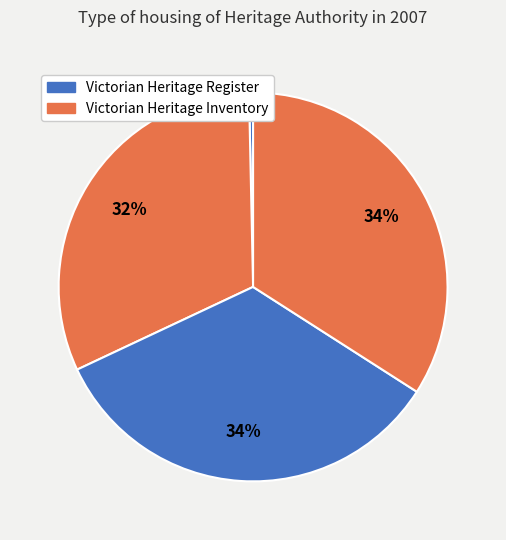

Is there a majority slice in this chart?

No